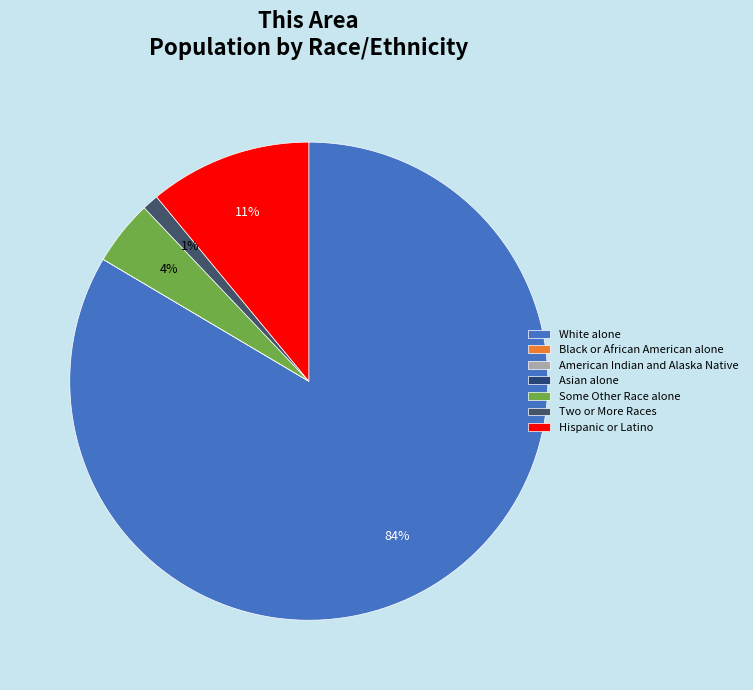

Rank the categories by value from lowest to highest.

Black or African American alone, American Indian and Alaska Native, Asian alone, Two or More Races, Some Other Race alone, Hispanic or Latino, White alone